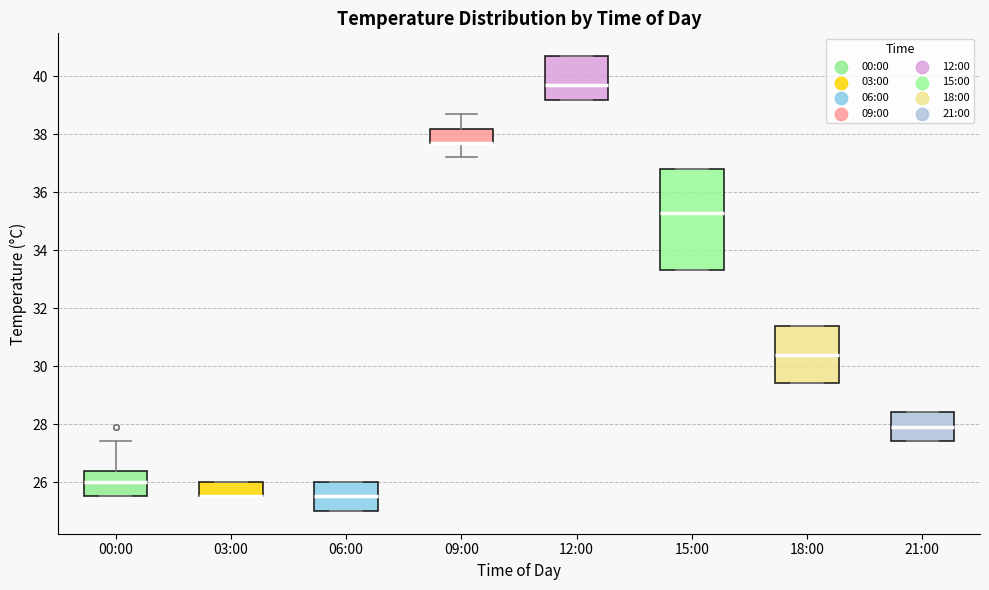

Comparing the boxes themselves (not the whiskers), which one is the tallest?

15:00